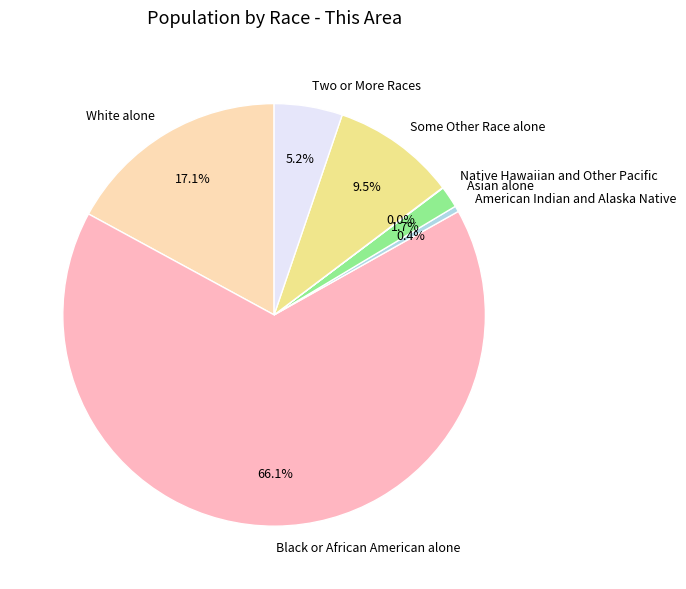

What is the largest slice in the pie chart?

Black or African American alone